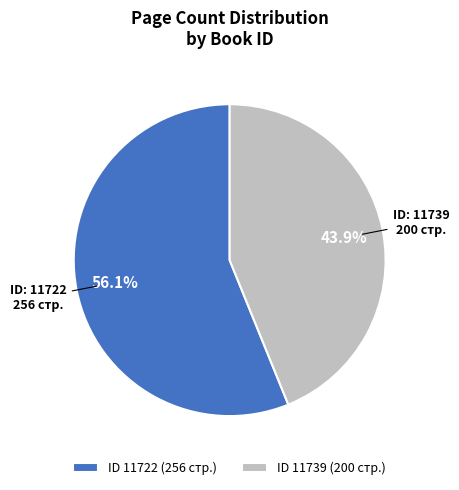

Which slice is the smallest?

ID 11739 (200 стр.)